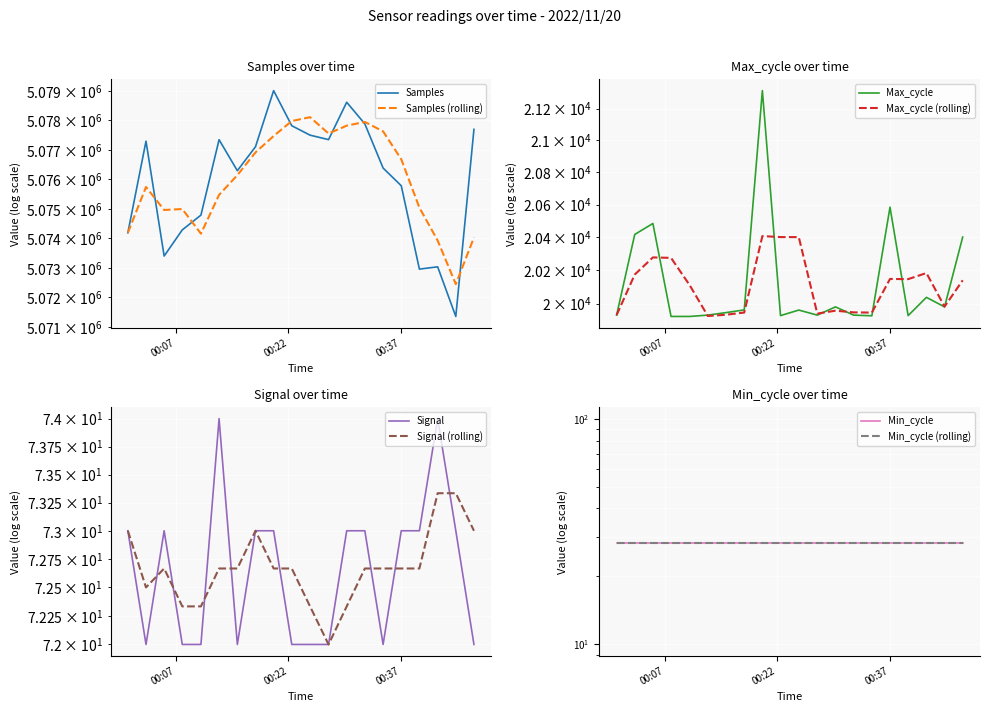

True or false: Signal has a value of 96 at 00:07.

False